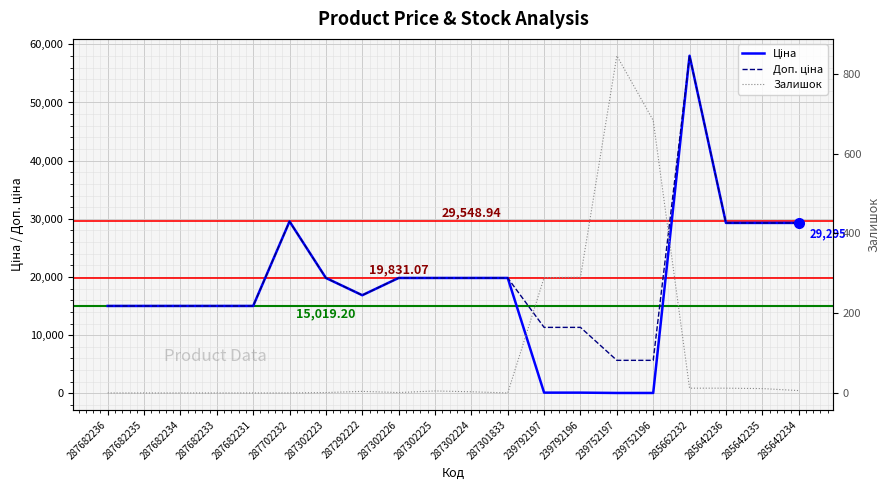

What is the total value across all series at 287702232?

59097.9